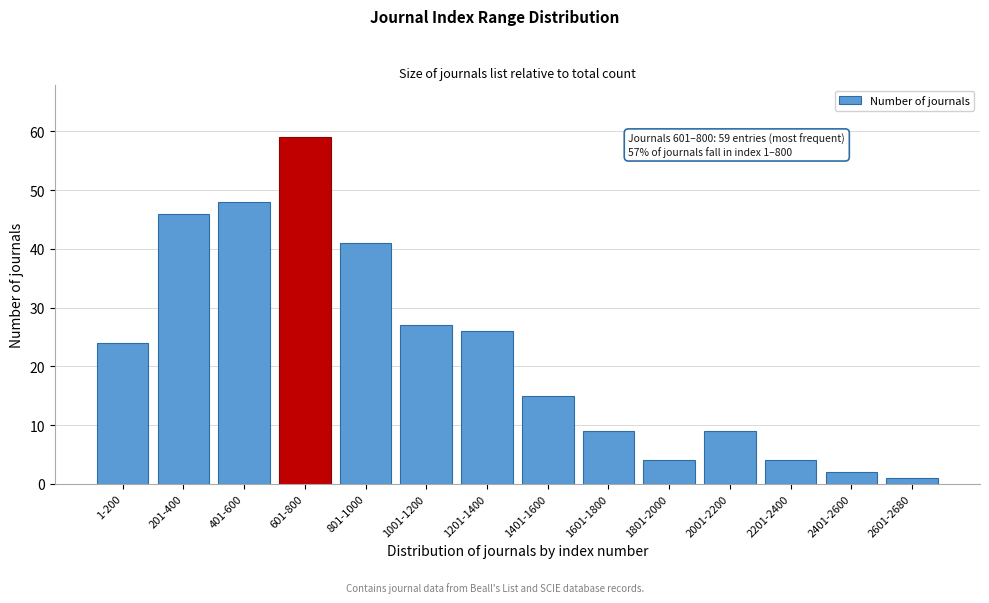

Reading right to left, extract all data points from this chart.

1	2	4	9	4	9	15	26	27	41	59	48	46	24